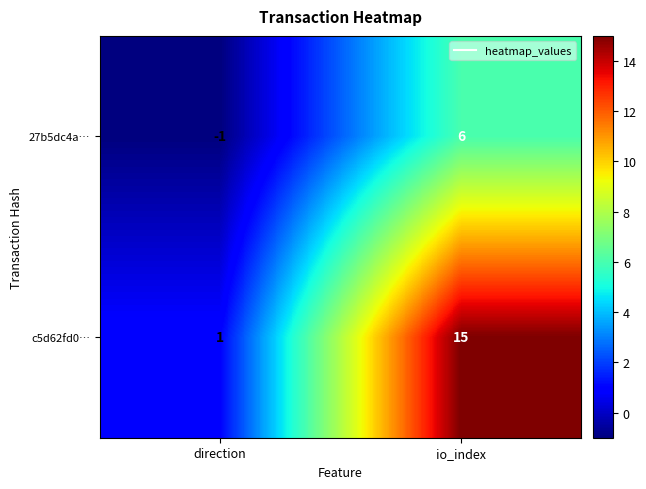

What is the spread (max minus min) of values at io_index?

9